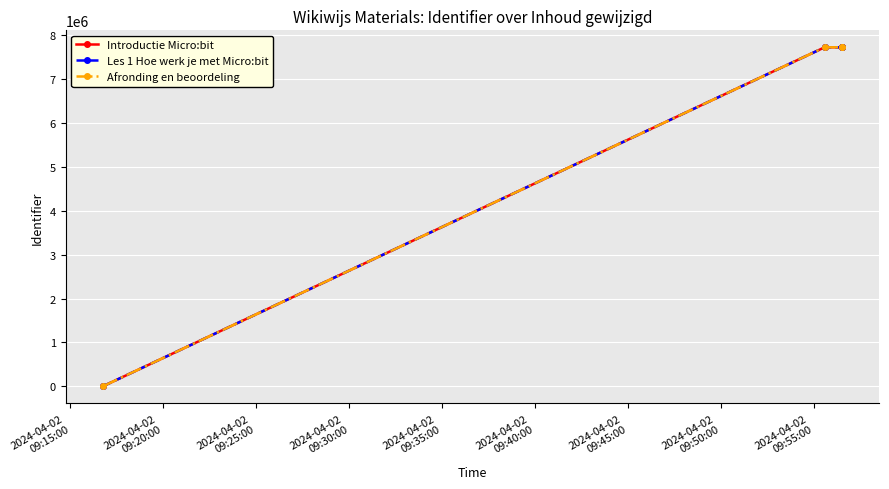

Which series changed the most between 2024-04-02
09:15:00 and 2024-04-02
09:30:00?

Afronding en beoordeling